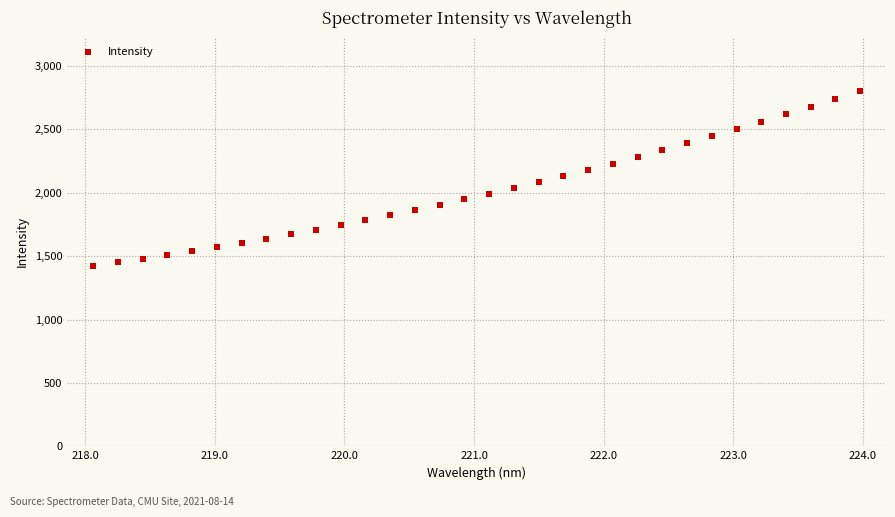

What is the range of Y values (max minus min)?

1379.4